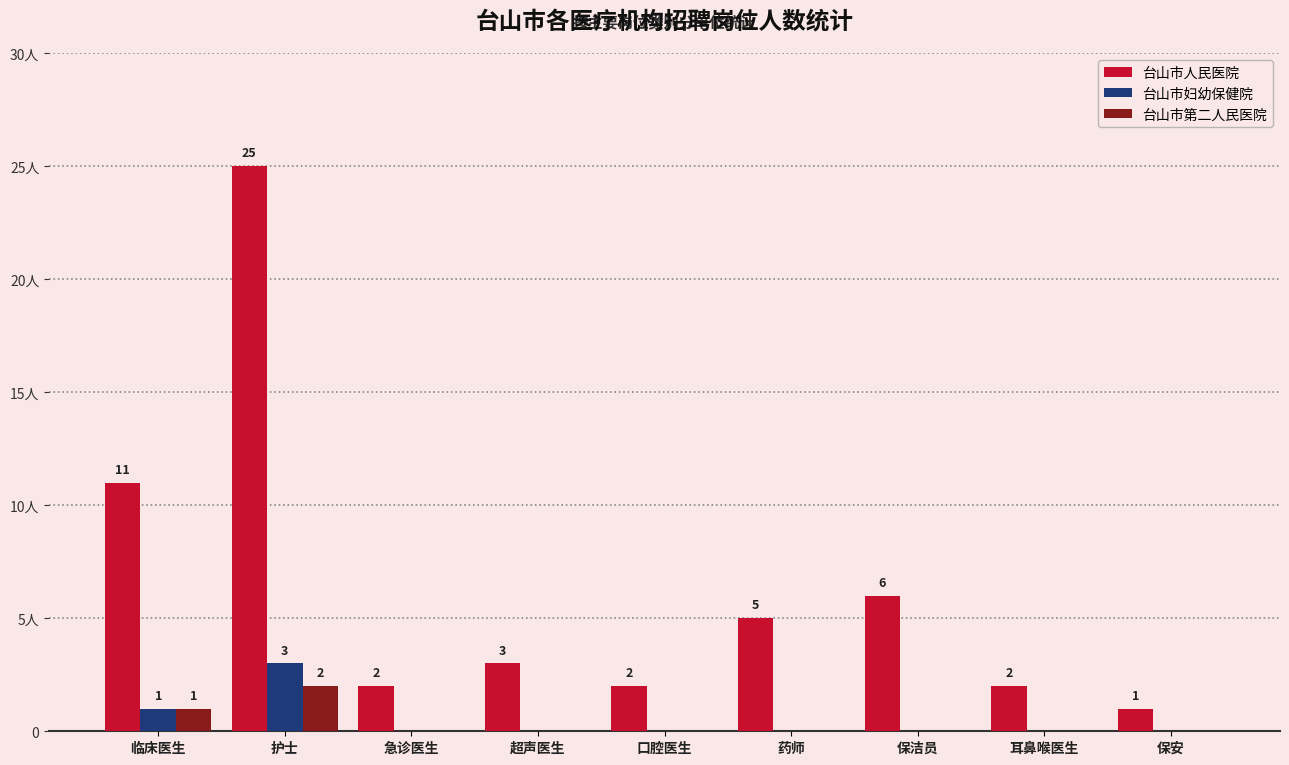

Does the chart contain stacked bars?

No